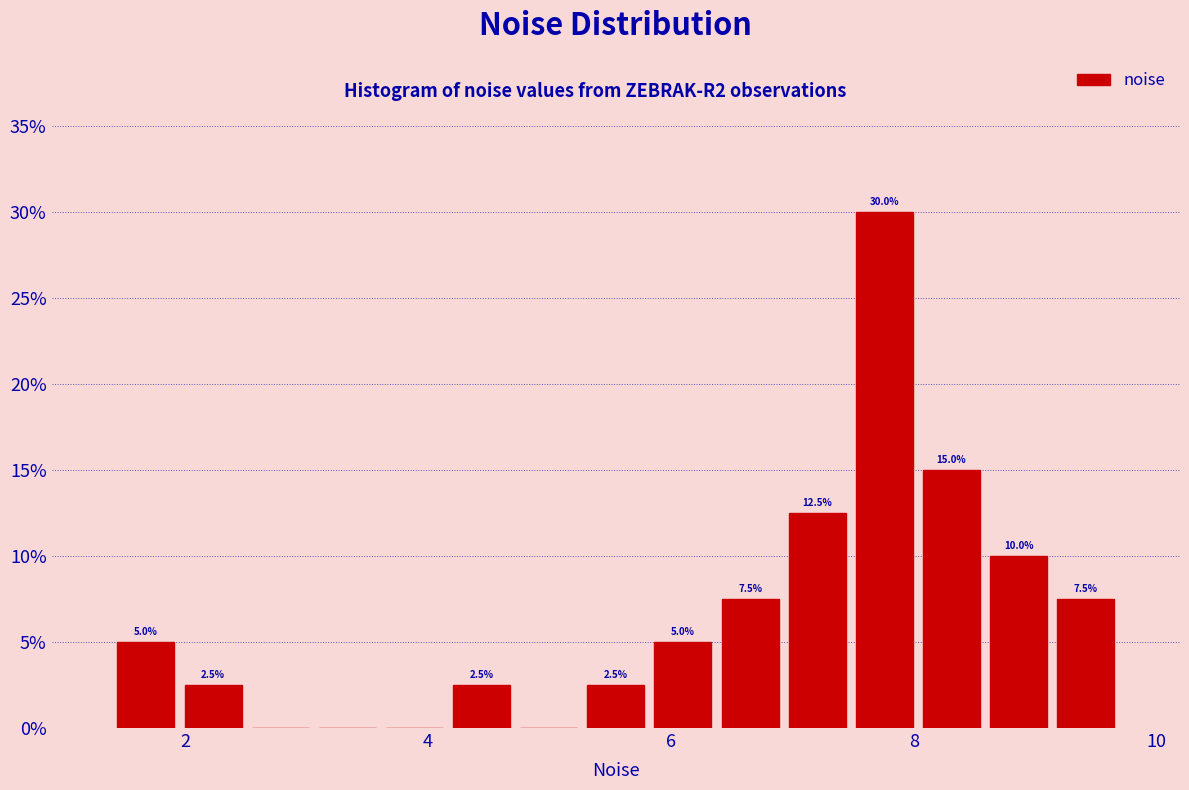

Read against the x-axis, roughly where is the centre of the tallest bar?

7.8